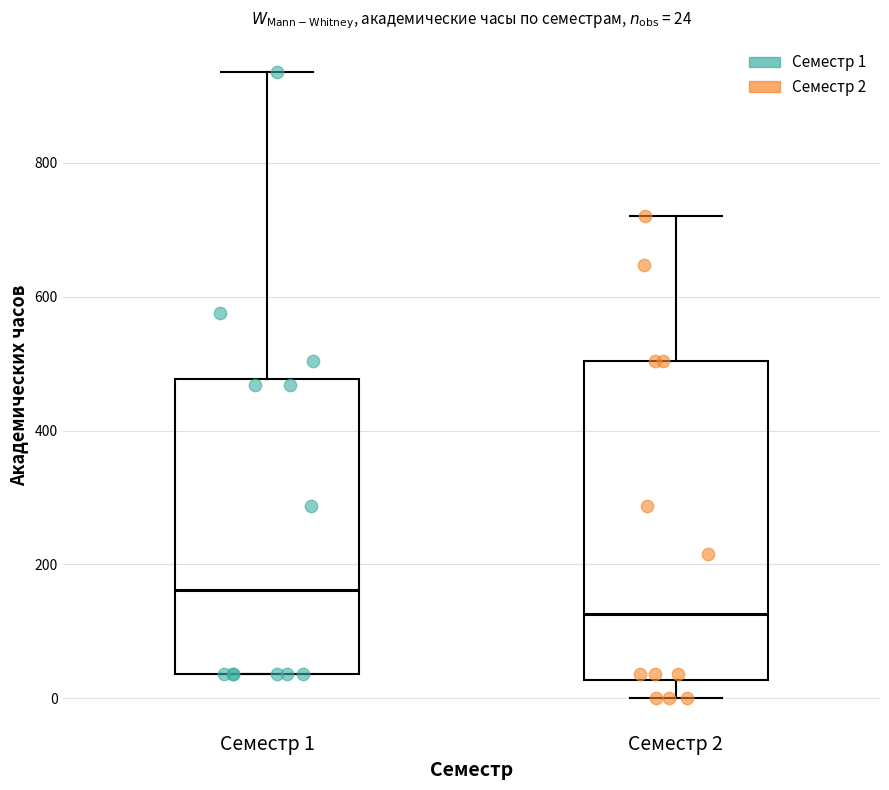

Which box's median line is the highest?

Семестр 1